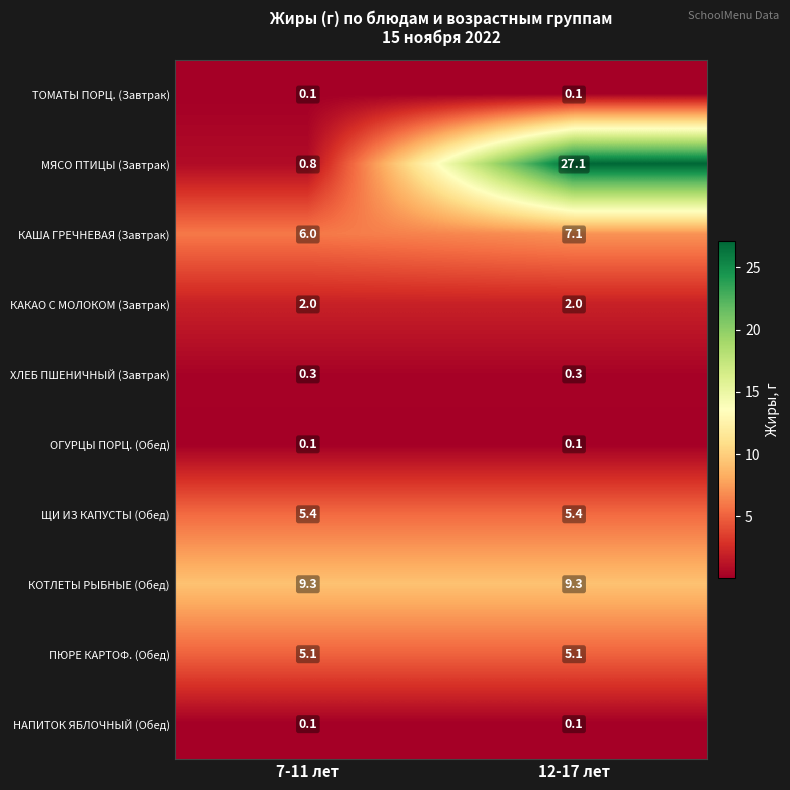

At which label does МЯСО ПТИЦЫ (Завтрак) reach its peak?

12-17 лет